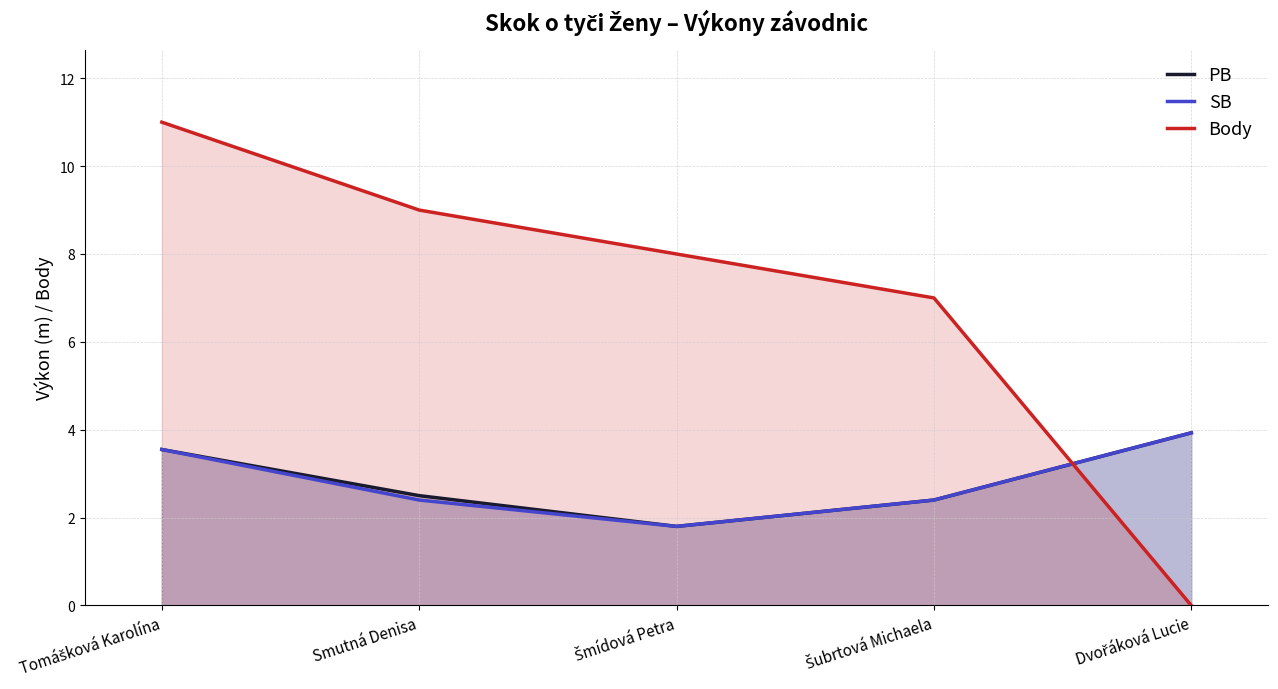

How many data points in PB are less than 2?

1